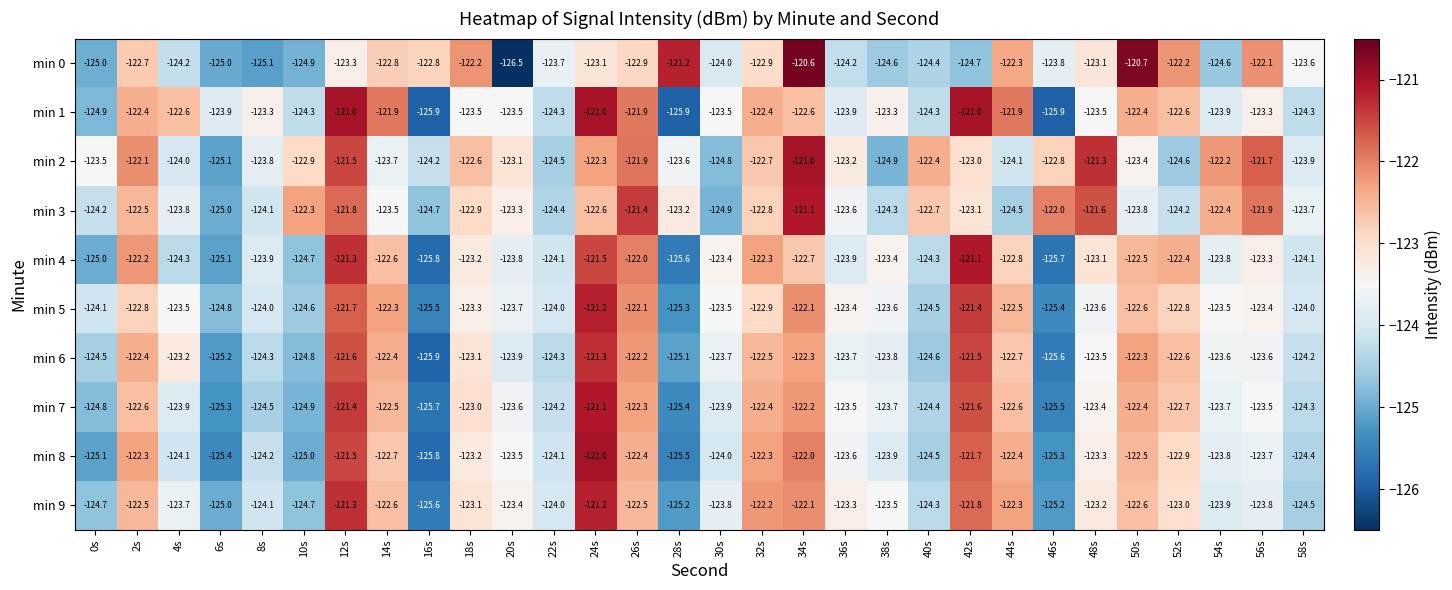

What value does the min 7 series have at 36s?

-123.5